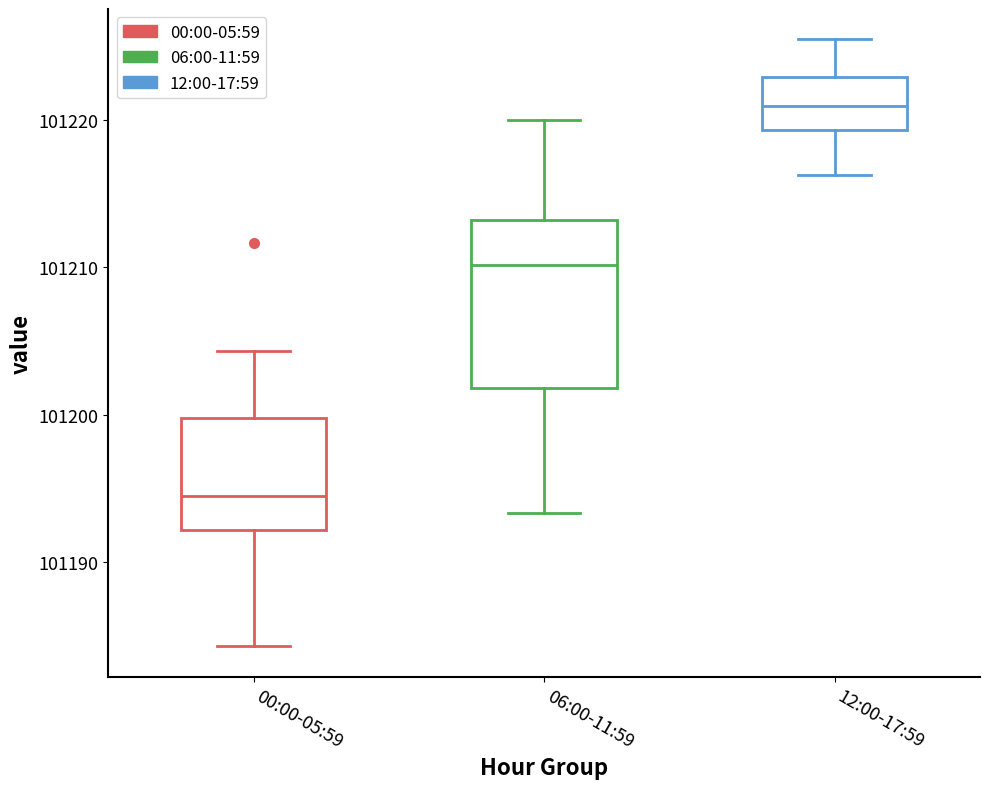

Which box's median line is the highest?

12:00-17:59